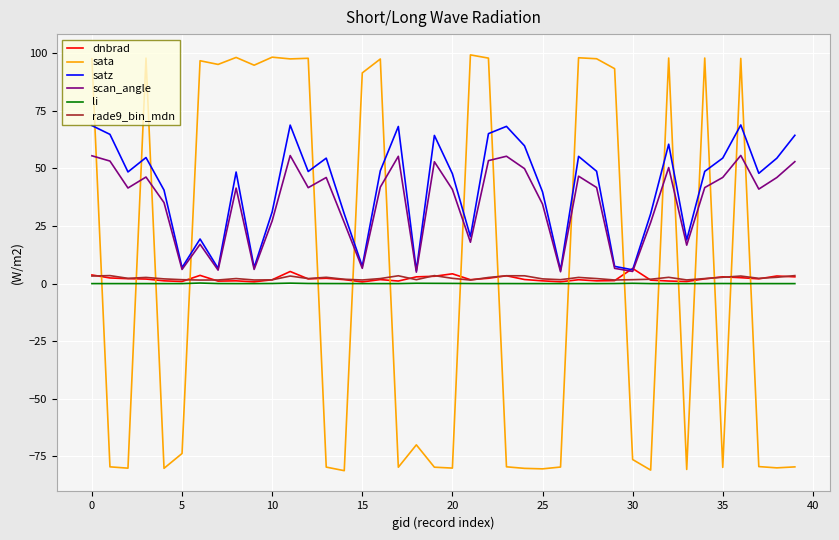

True or false: satz and sata intersect in this chart.

True